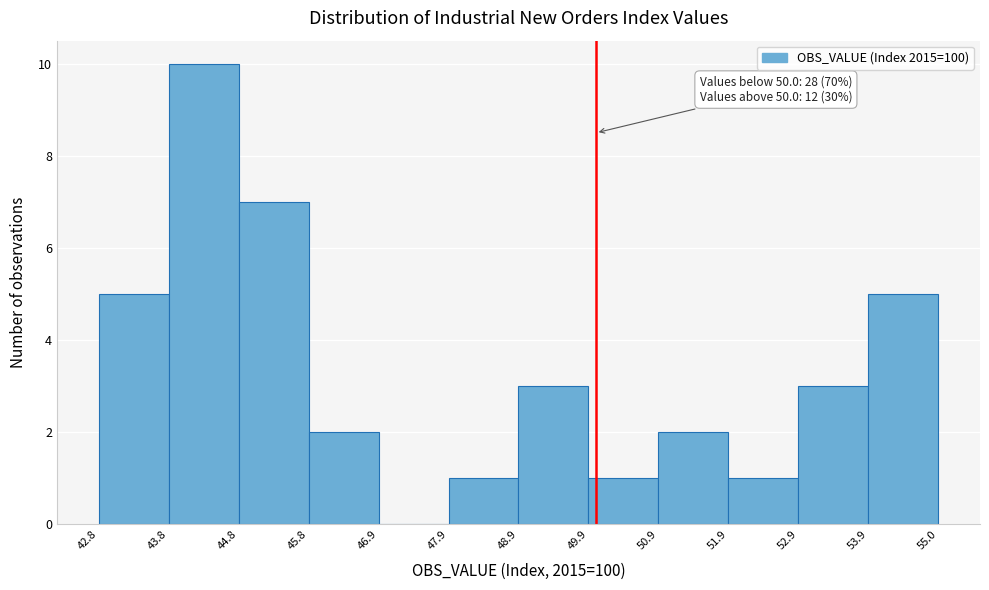

Which range on the x-axis has the tallest bar?

43.8 to 44.8